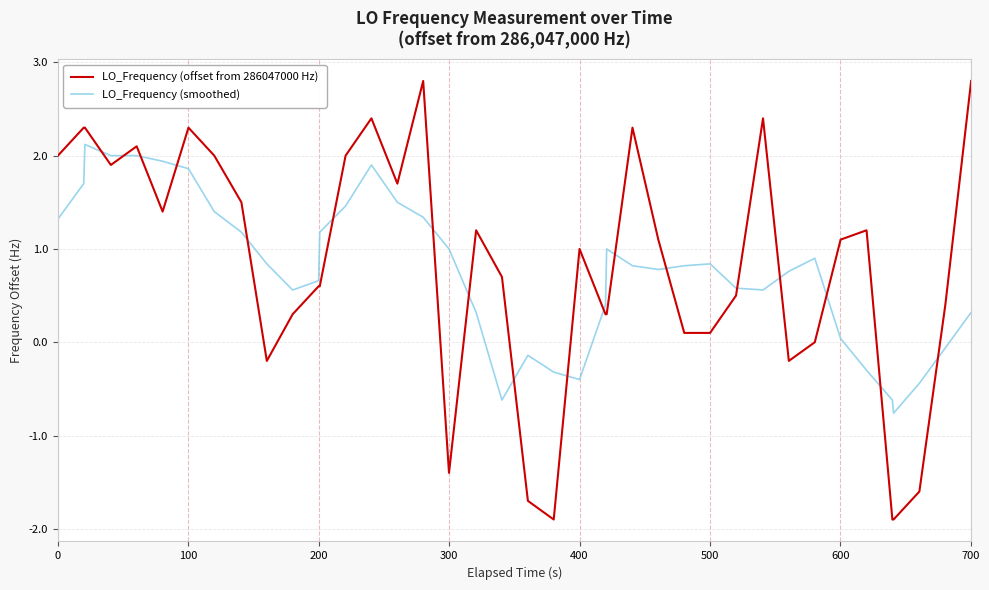

List the series in order of their peak value, highest first.

LO_Frequency (offset from 286047000 Hz), LO_Frequency (smoothed)